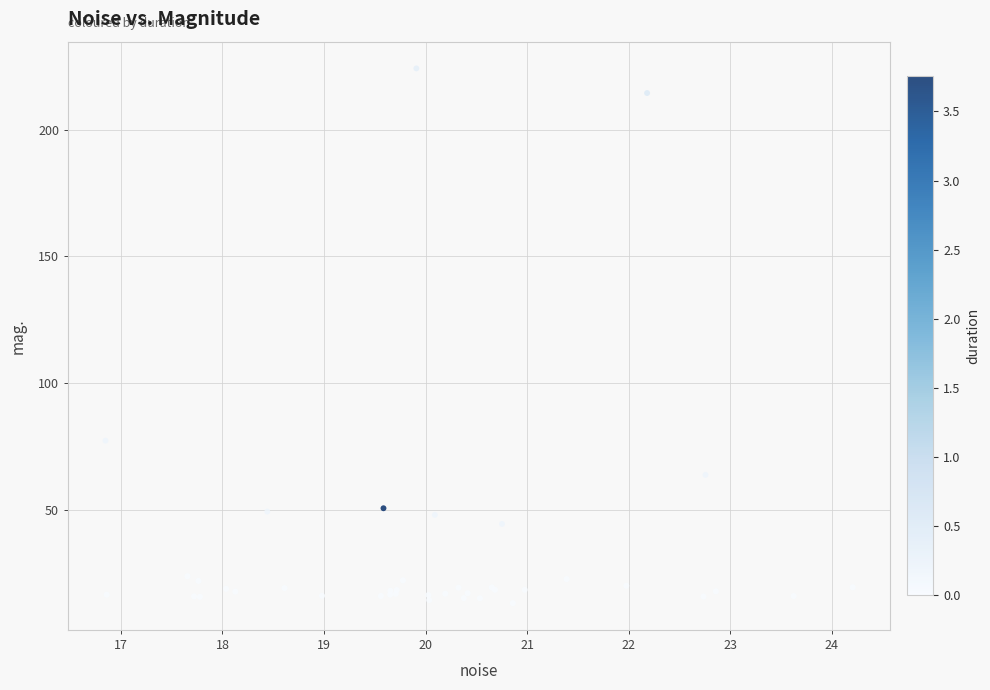

What Y value in the scatter plot is closest to 118?

77.3